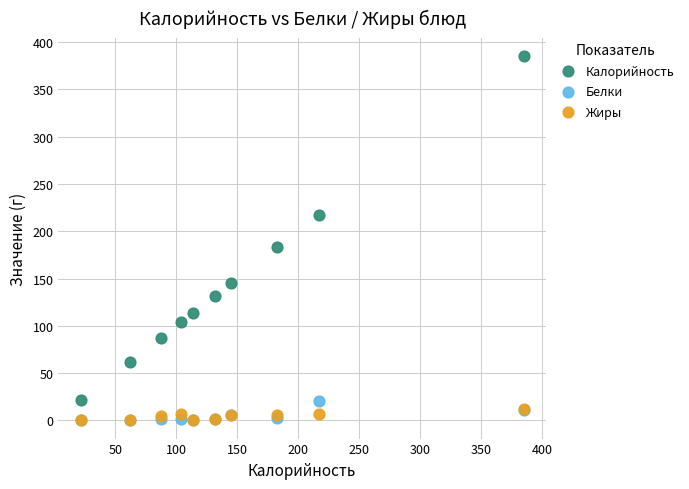

What are all the series names shown in the legend?

Калорийность, Белки, Жиры